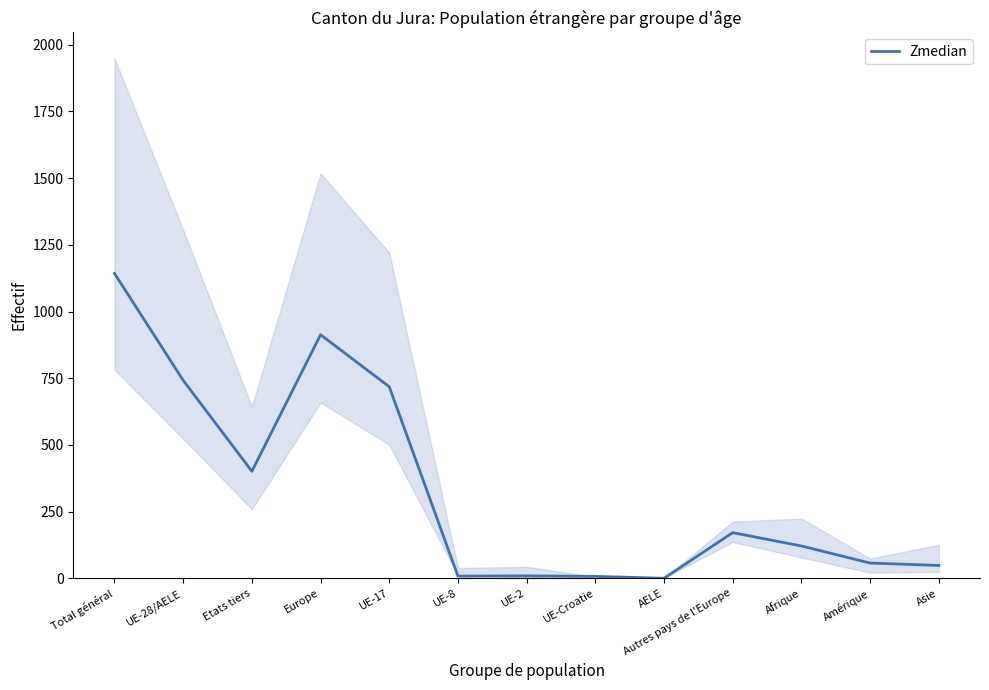

What is the difference between the values at Total général and Afrique?

1022